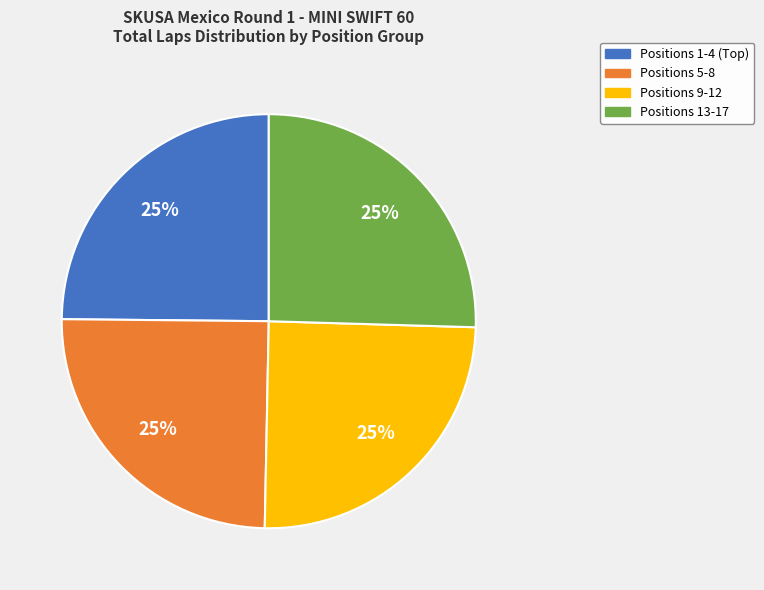

Is there any slice that represents more than half of the pie?

No